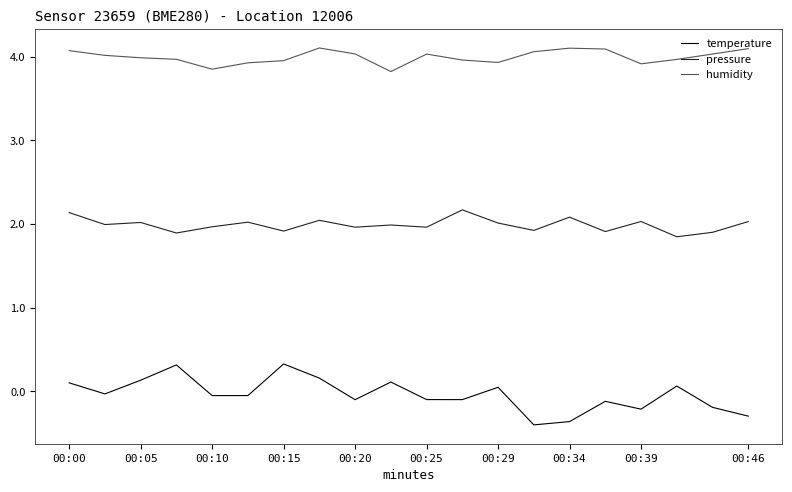

Does the chart have visible grid lines?

No